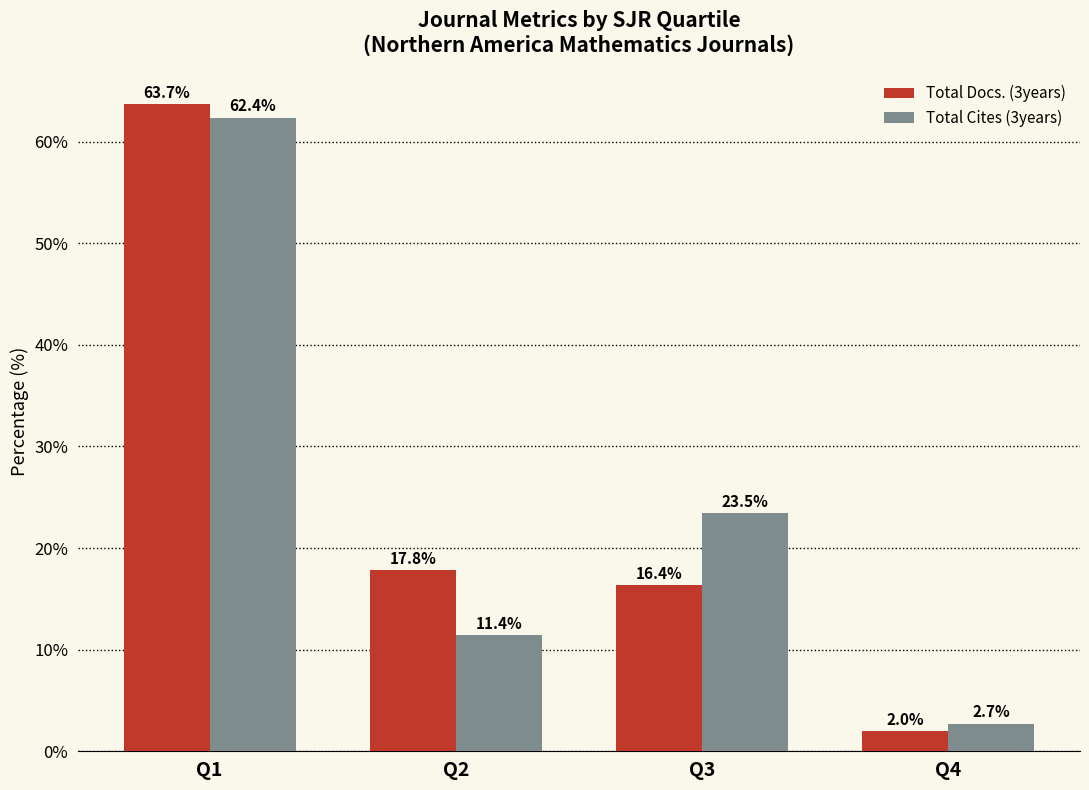

Reading left to right, extract all data points from this chart.

Total Docs. (3years): Q1=63.7	Q2=17.8	Q3=16.4	Q4=2.0
Total Cites (3years): Q1=62.4	Q2=11.4	Q3=23.5	Q4=2.7